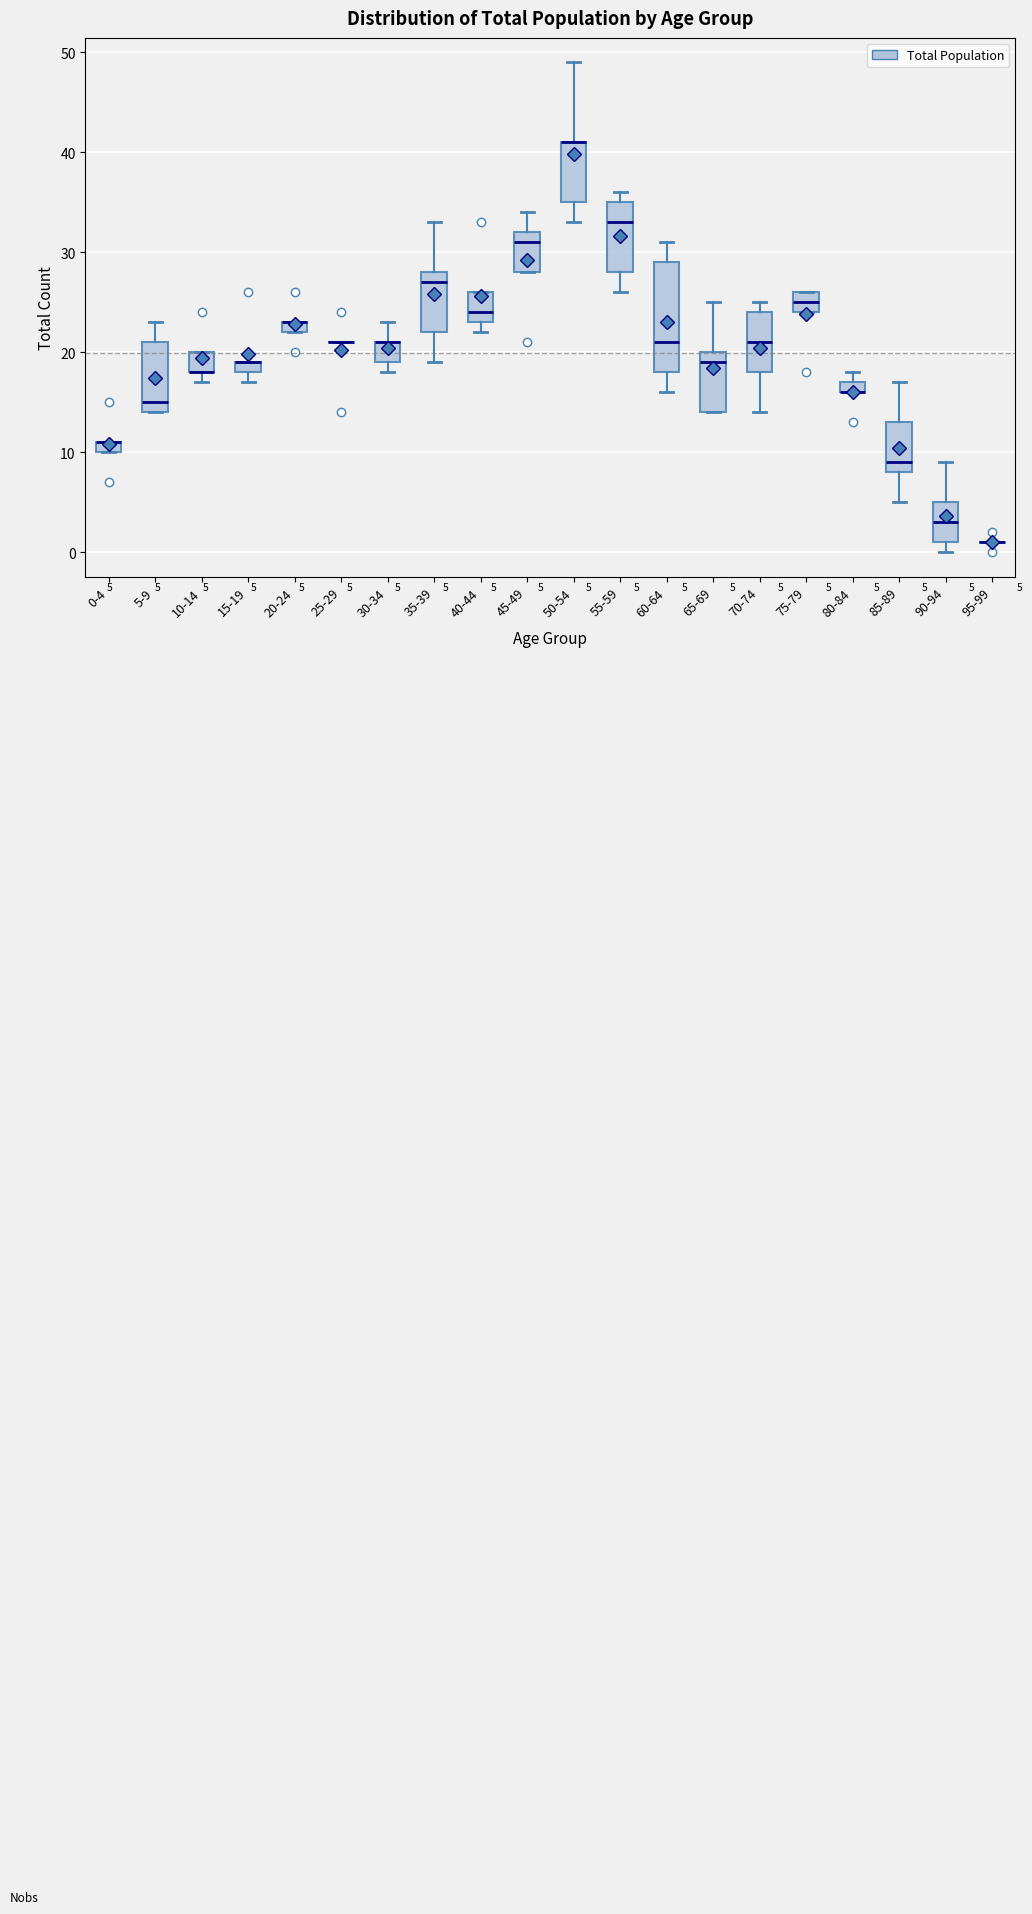

Comparing the boxes themselves (not the whiskers), which one is the tallest?

60-64